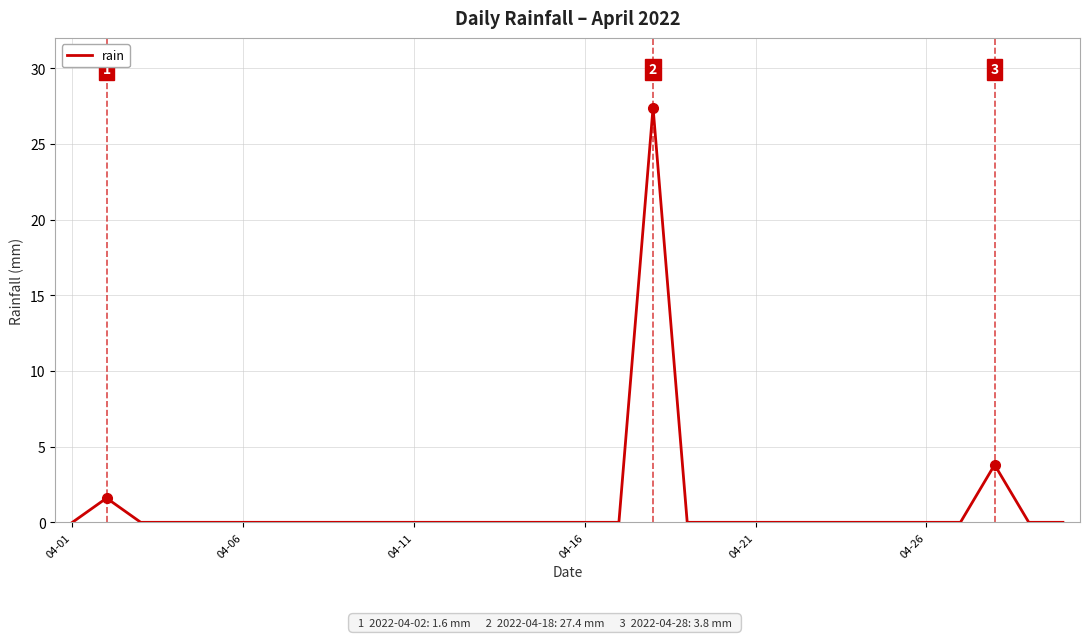

What is the maximum value shown in the chart?

27.4